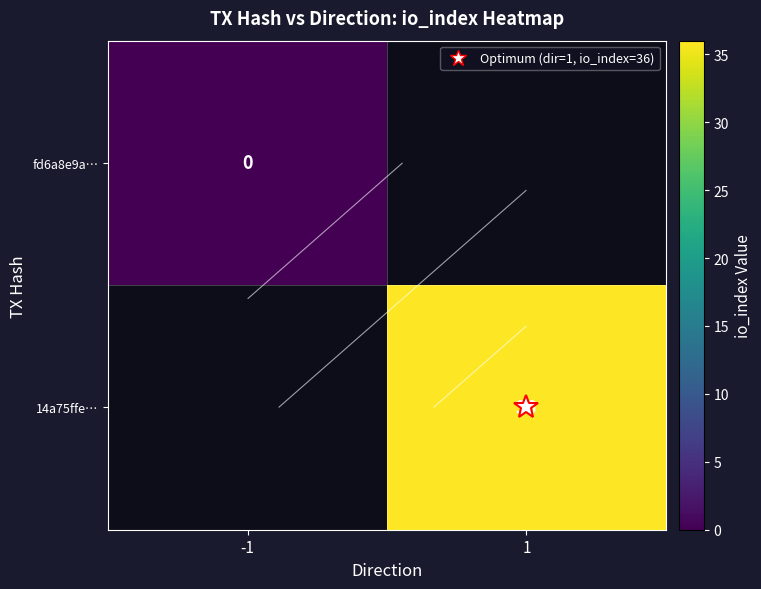

Is the value of 14a75ffe… at -1 greater than the value of fd6a8e9a… at -1?

No